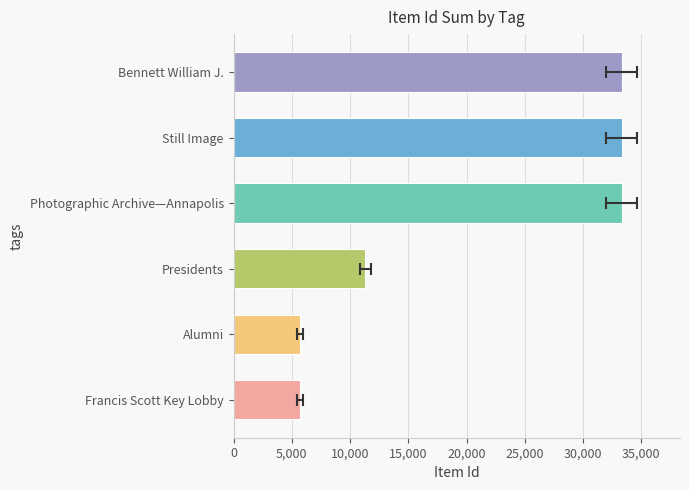

Are the bars grouped side by side (vs. stacked)?

No